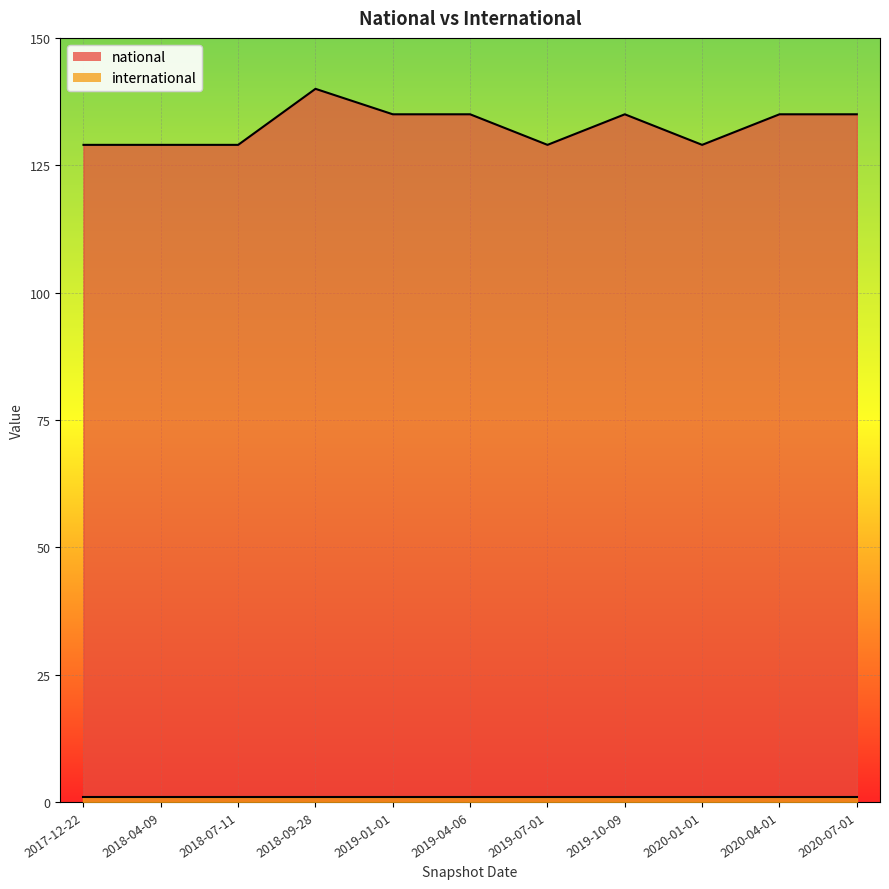

What is the value of the 9th point from the left?

129